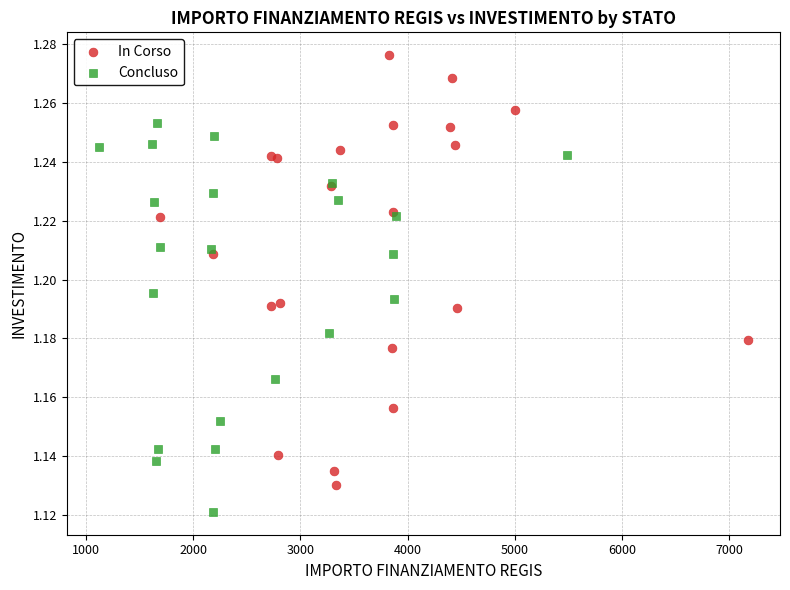

What are all the series names shown in the legend?

In Corso, Concluso